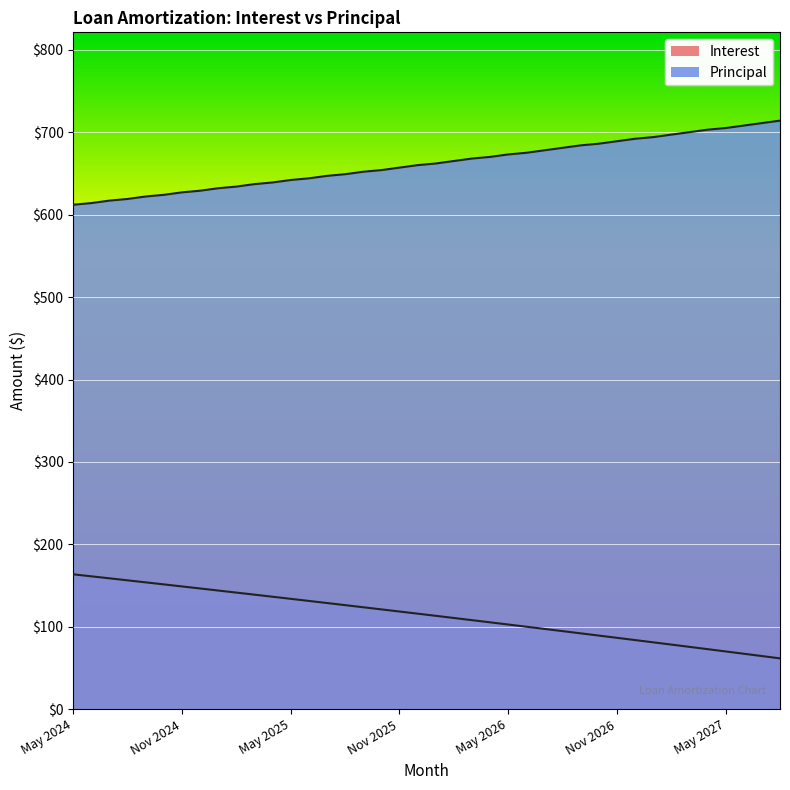

True or false: Interest and Principal intersect in this chart.

False